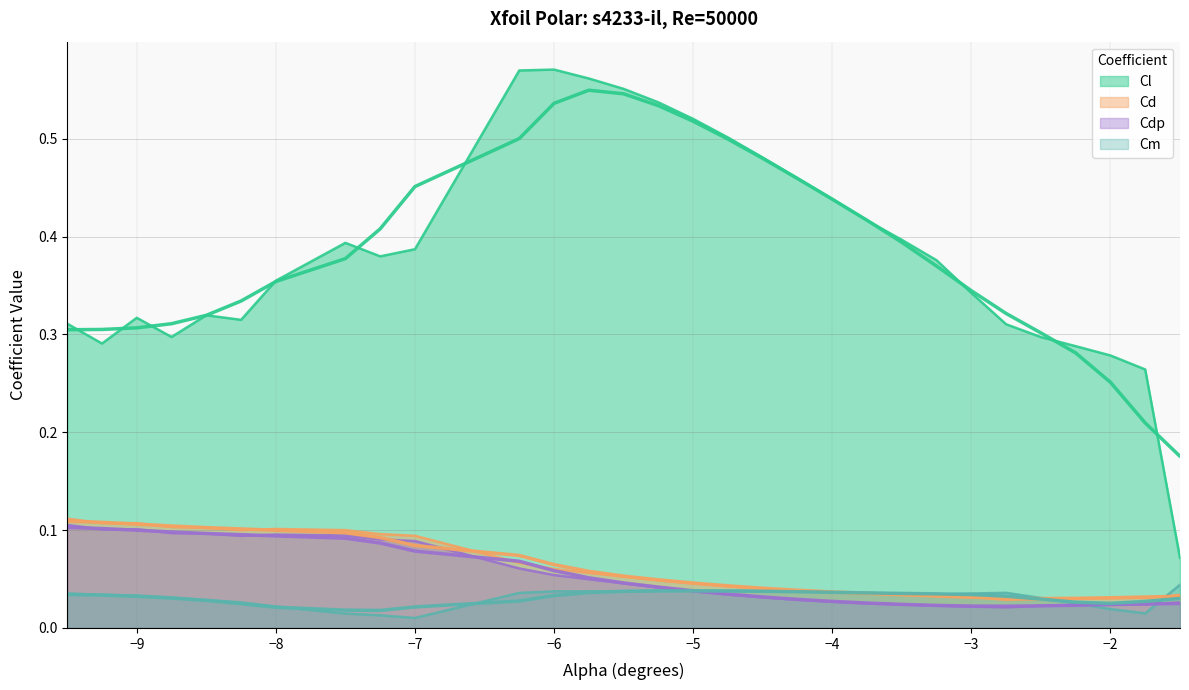

Rank the series by their maximum value, from lowest to highest.

Cm, Cdp, Cd, Cl